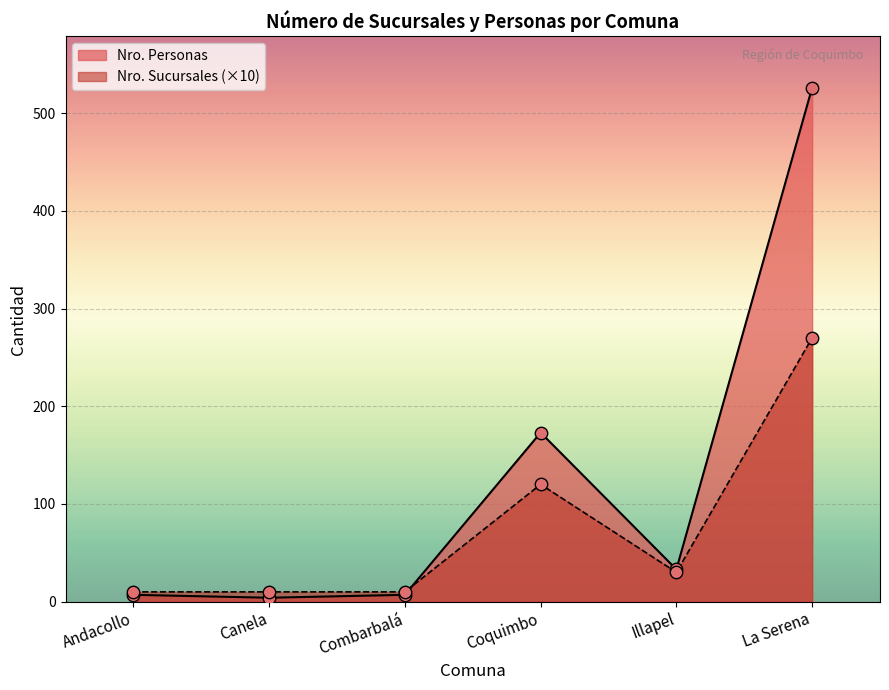

What is the total value across all series at La Serena?

796